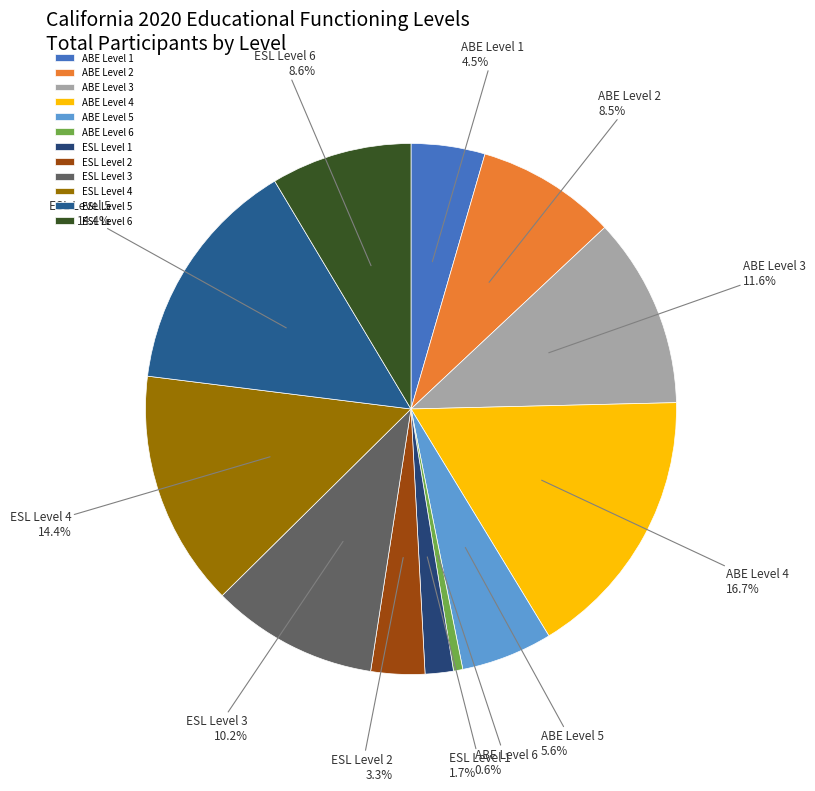

To the nearest percent, what is the combined percentage of ABE Level 5 and ESL Level 6?

14%